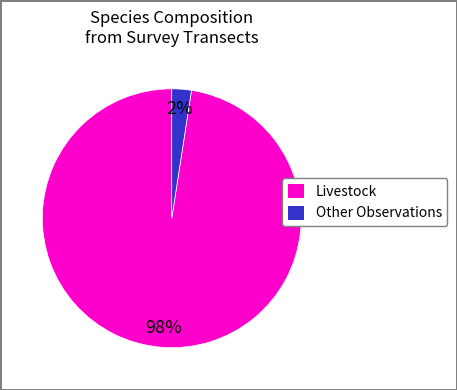

To the nearest percent, what is the average slice percentage?

50%